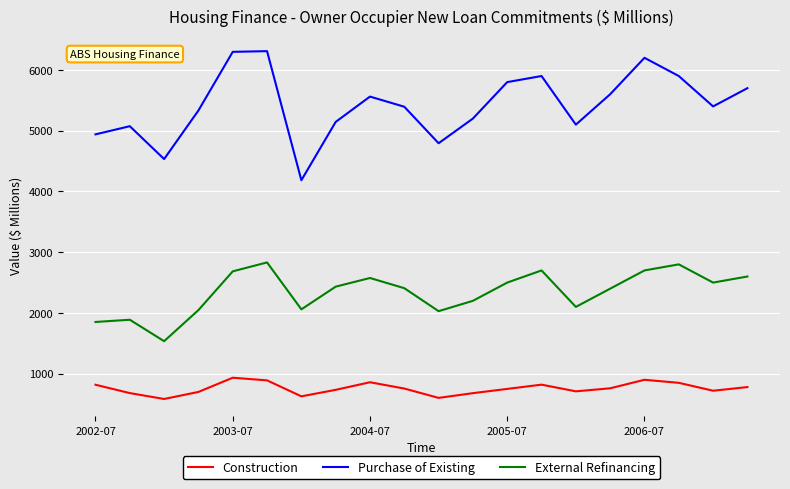

How many categories are shown in the chart?

20